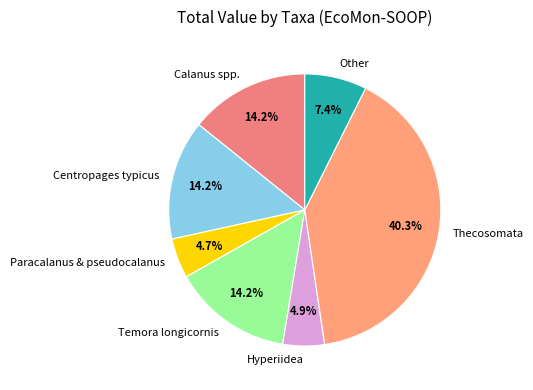

What percentage is the Hyperiidea slice, to the nearest percent?

5%